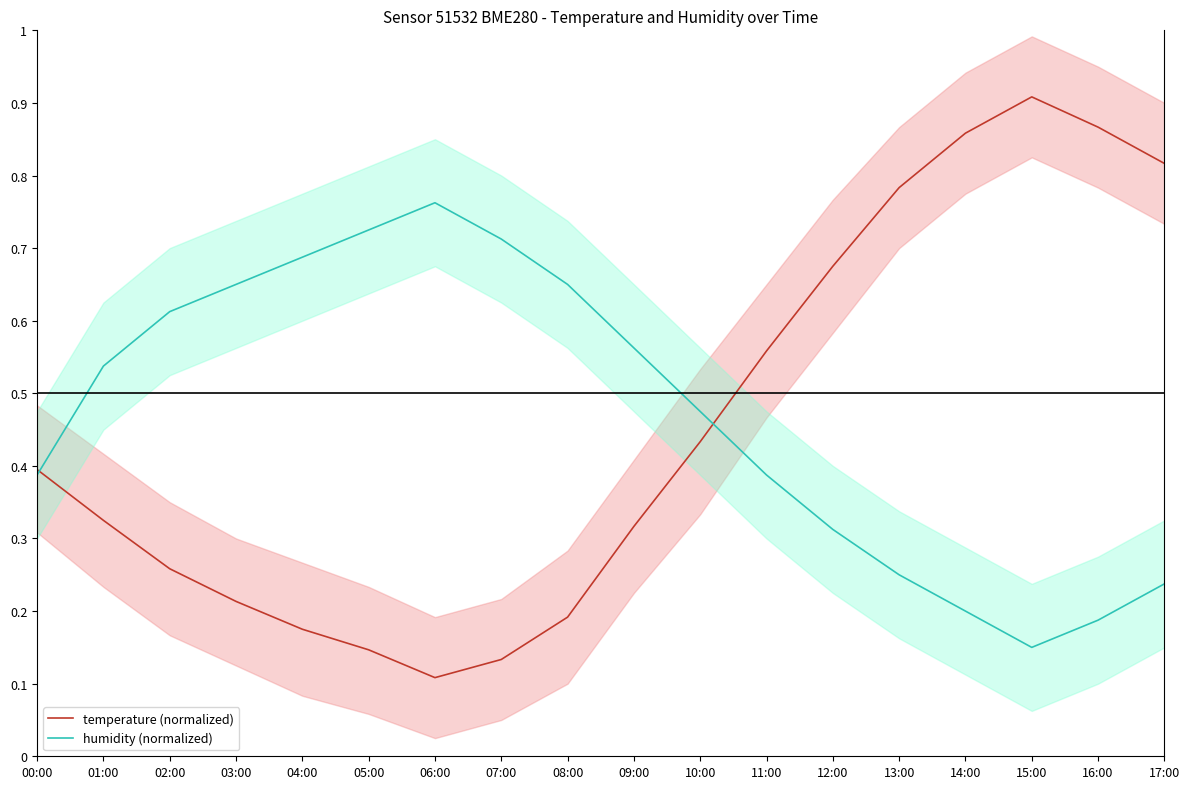

At which category does temperature (normalized) reach its first local peak?

15:00